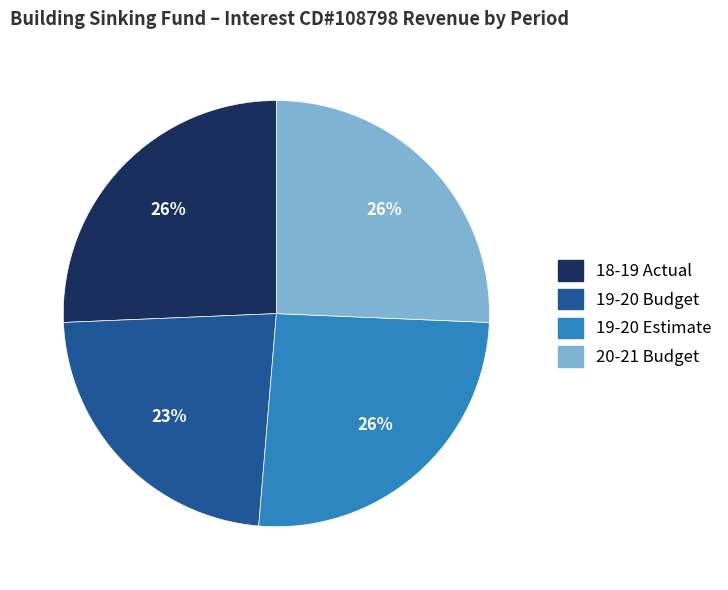

To the nearest percent, what is the combined percentage of 19-20 Budget and 20-21 Budget?

49%